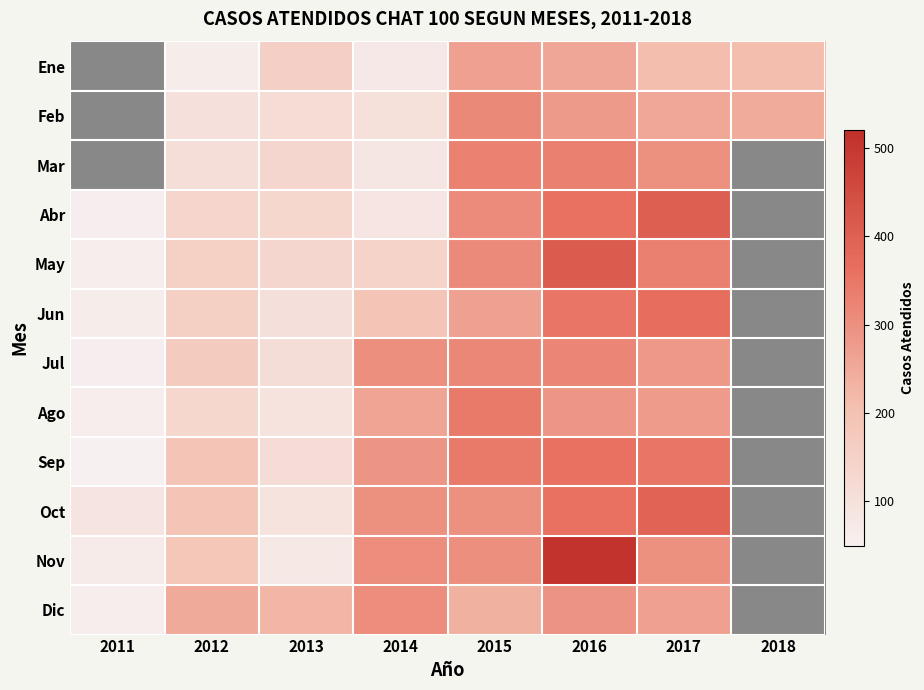

Reading right to left, extract all data points from this chart.

Ene: 2018=211	2017=211	2016=257	2015=270	2014=75	2013=155	2012=63	2011=0
Feb: 2018=248	2017=254	2016=280	2015=313	2014=102	2013=116	2012=101	2011=0
Mar: 2018=0	2017=299	2016=332	2015=329	2014=82	2013=133	2012=108	2011=0
Abr: 2018=0	2017=403	2016=359	2015=310	2014=84	2013=132	2012=137	2011=55
May: 2018=0	2017=330	2016=411	2015=311	2014=145	2013=134	2012=153	2011=57
Jun: 2018=0	2017=367	2016=352	2015=266	2014=192	2013=104	2012=157	2011=64
Jul: 2018=0	2017=284	2016=320	2015=318	2014=303	2013=109	2012=170	2011=54
Ago: 2018=0	2017=279	2016=287	2015=342	2014=260	2013=94	2012=131	2011=59
Sep: 2018=0	2017=350	2016=359	2015=342	2014=290	2013=113	2012=188	2011=51
Oct: 2018=0	2017=393	2016=359	2015=299	2014=299	2013=93	2012=191	2011=87
Nov: 2018=0	2017=299	2016=510	2015=302	2014=306	2013=77	2012=184	2011=66
Dic: 2018=0	2017=270	2016=293	2015=234	2014=307	2013=226	2012=249	2011=56